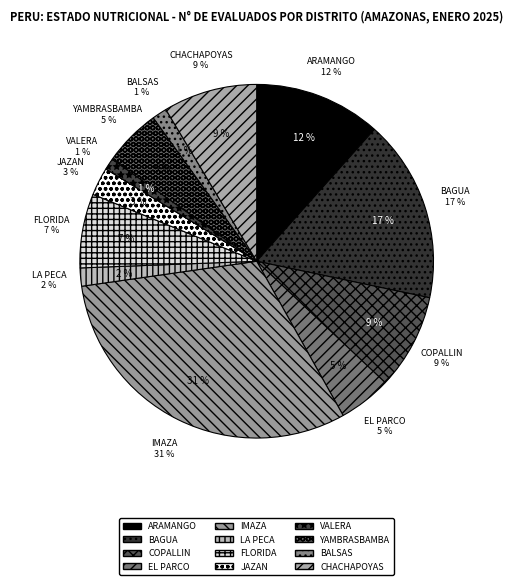

What is the largest slice in the pie chart?

IMAZA